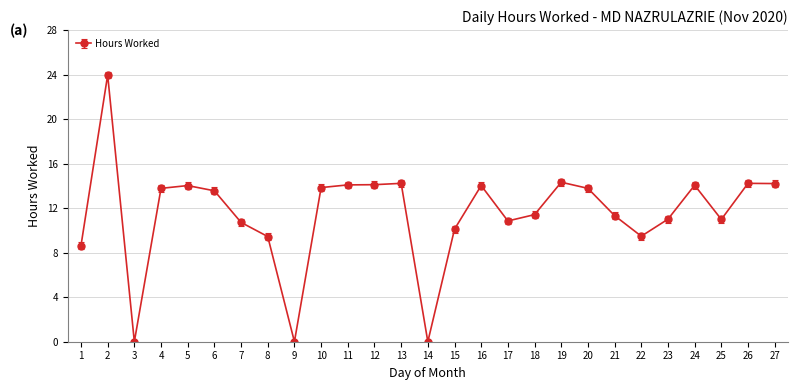

Where is the first local maximum?

2